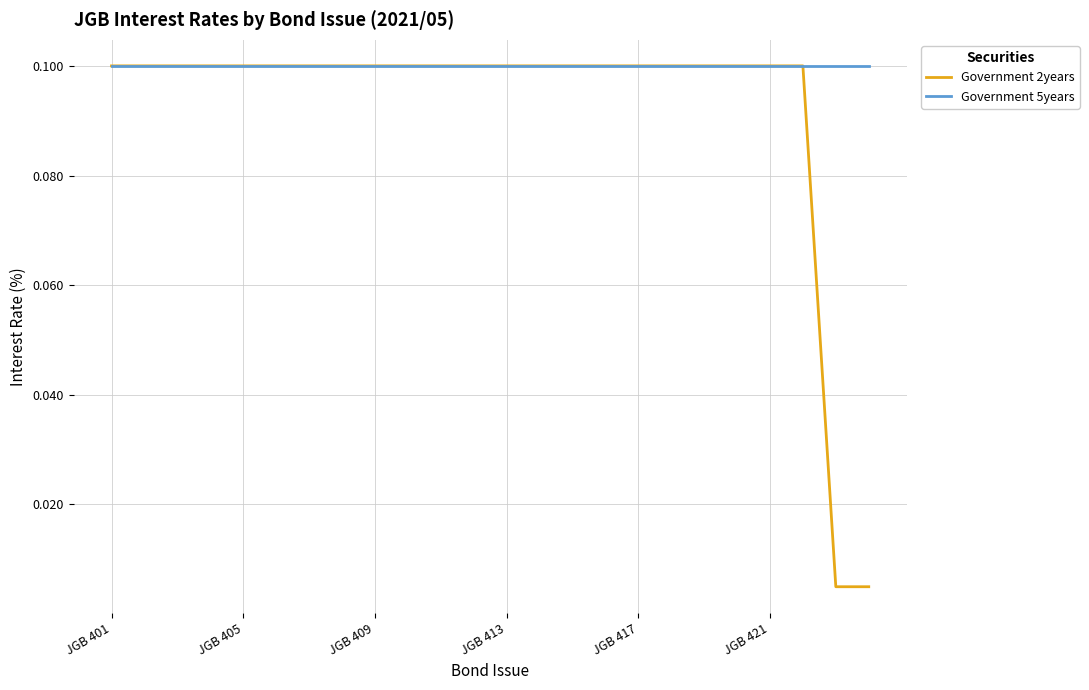

List the series in order of their overall mean, lowest first.

Government 2years, Government 5years